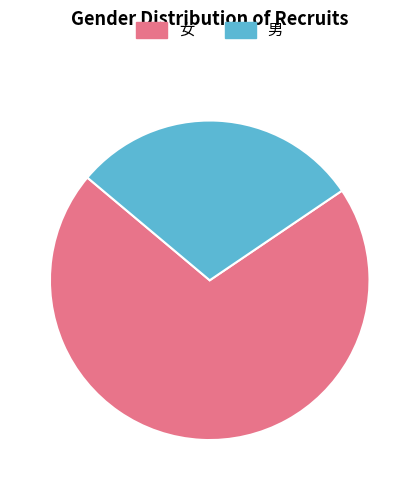

Is there a majority slice in this chart?

Yes